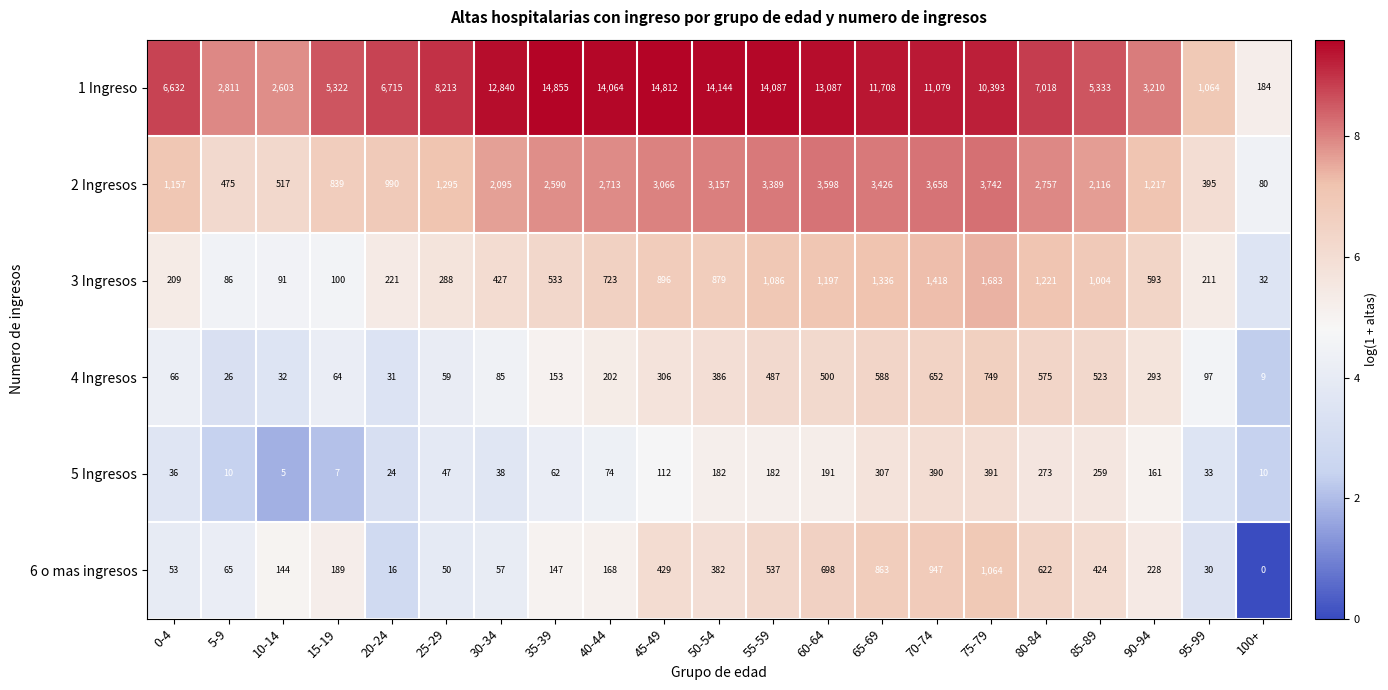

The 3 Ingresos series shows 121 at 25-29. True or false?

False